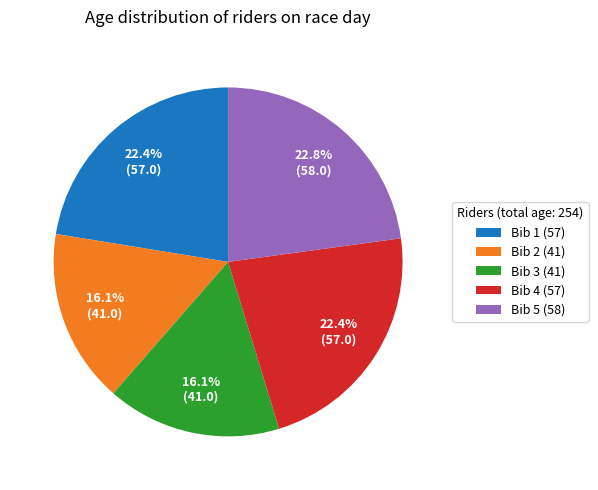

Is it true that Bib 1 is 22% of the pie?

True